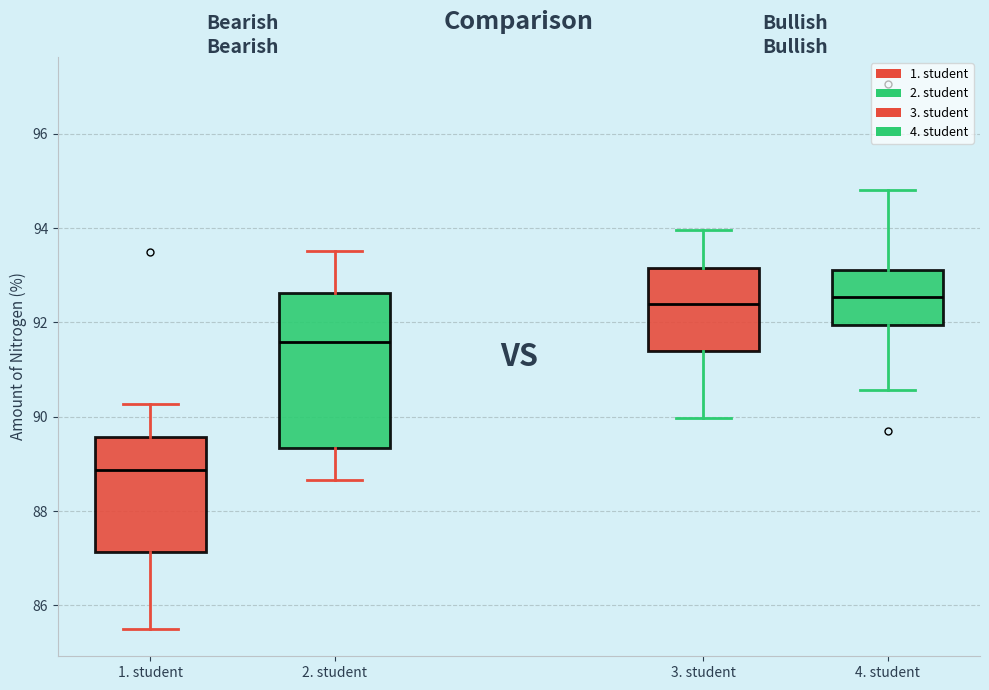

Comparing the boxes themselves (not the whiskers), which one is the tallest?

2. student